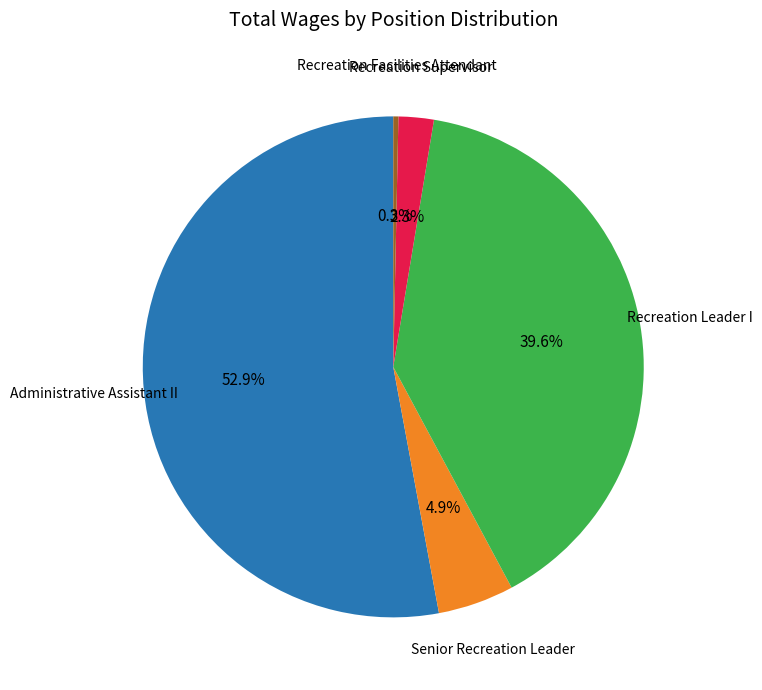

Combined, what portion of the pie is Recreation Leader I and Recreation Facilities Attendant?

39.9%